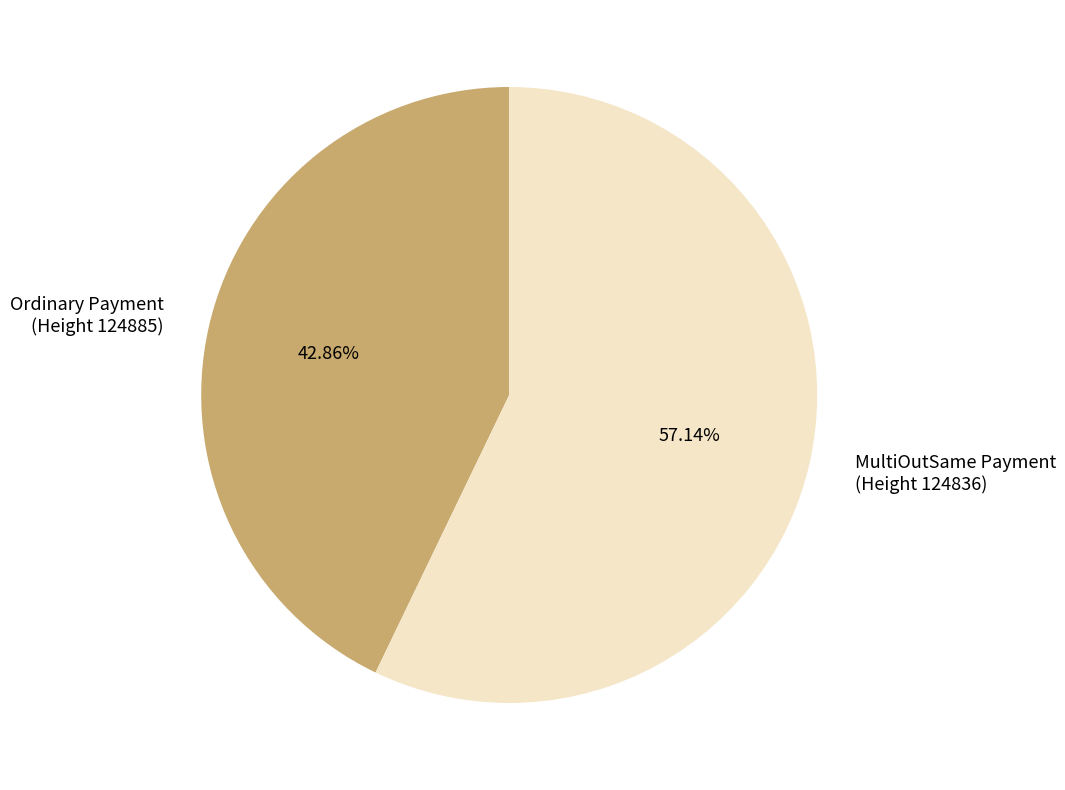

Rank the categories by value from highest to lowest.

MultiOutSame Payment (Height 124836), Ordinary Payment (Height 124885)